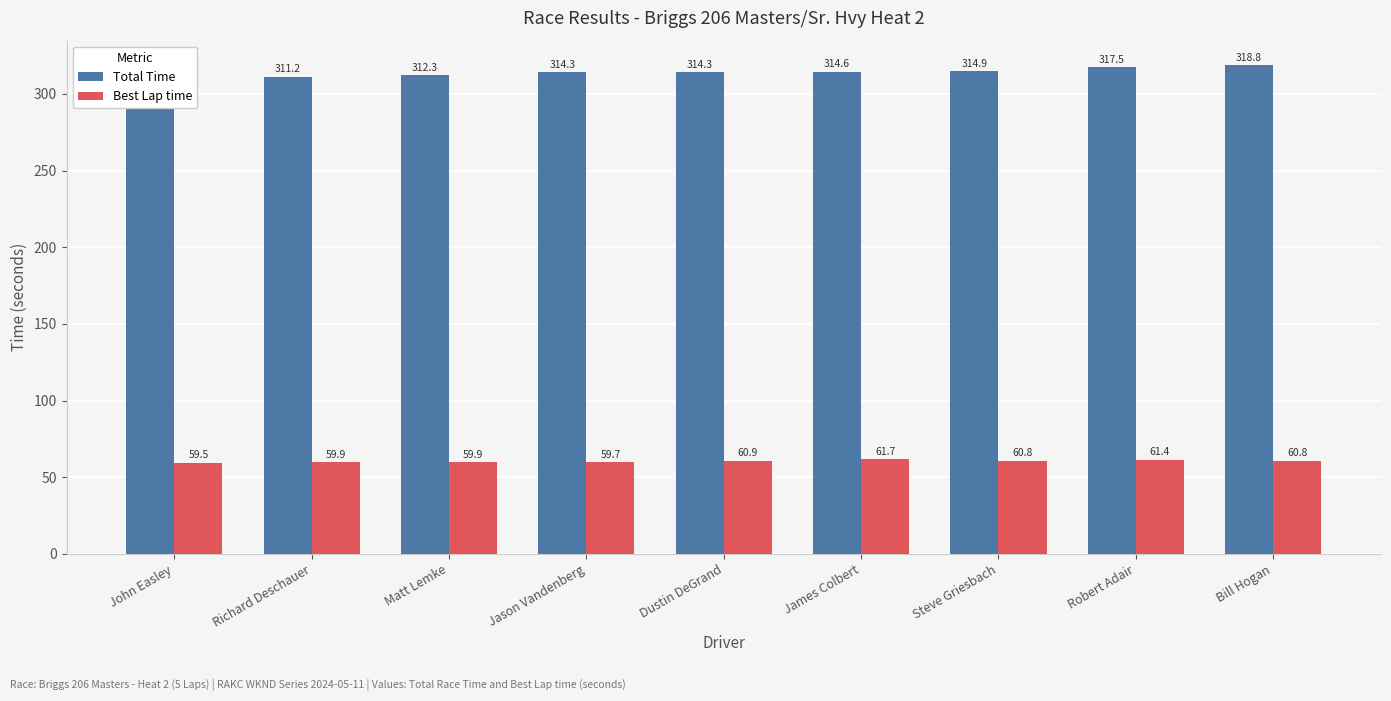

What is the maximum value shown in the chart?

318.8